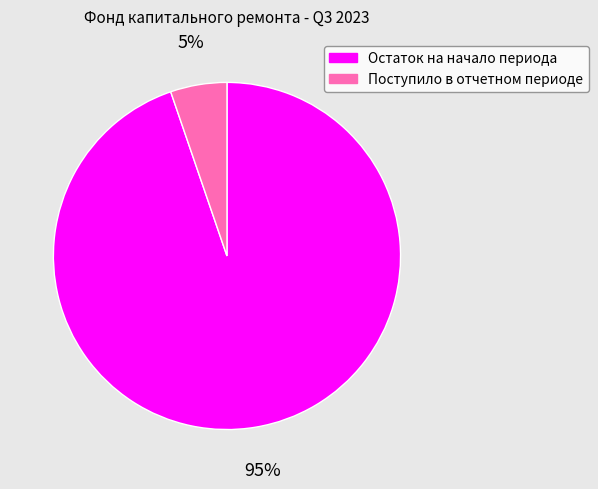

What percentage is the Остаток на начало периода slice, to the nearest percent?

95%